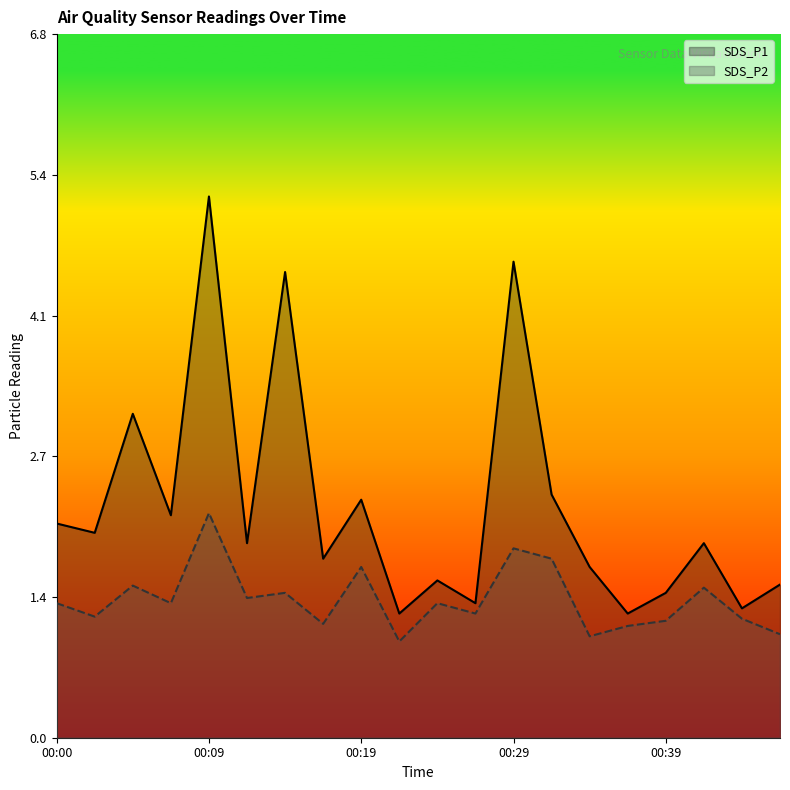

The SDS_P1 series shows 2.1 at 00:14. True or false?

False